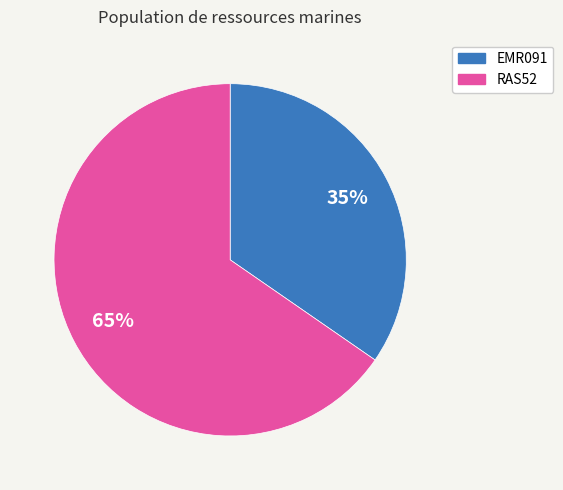

To the nearest percent, what is the combined percentage of RAS52 and EMR091?

100%